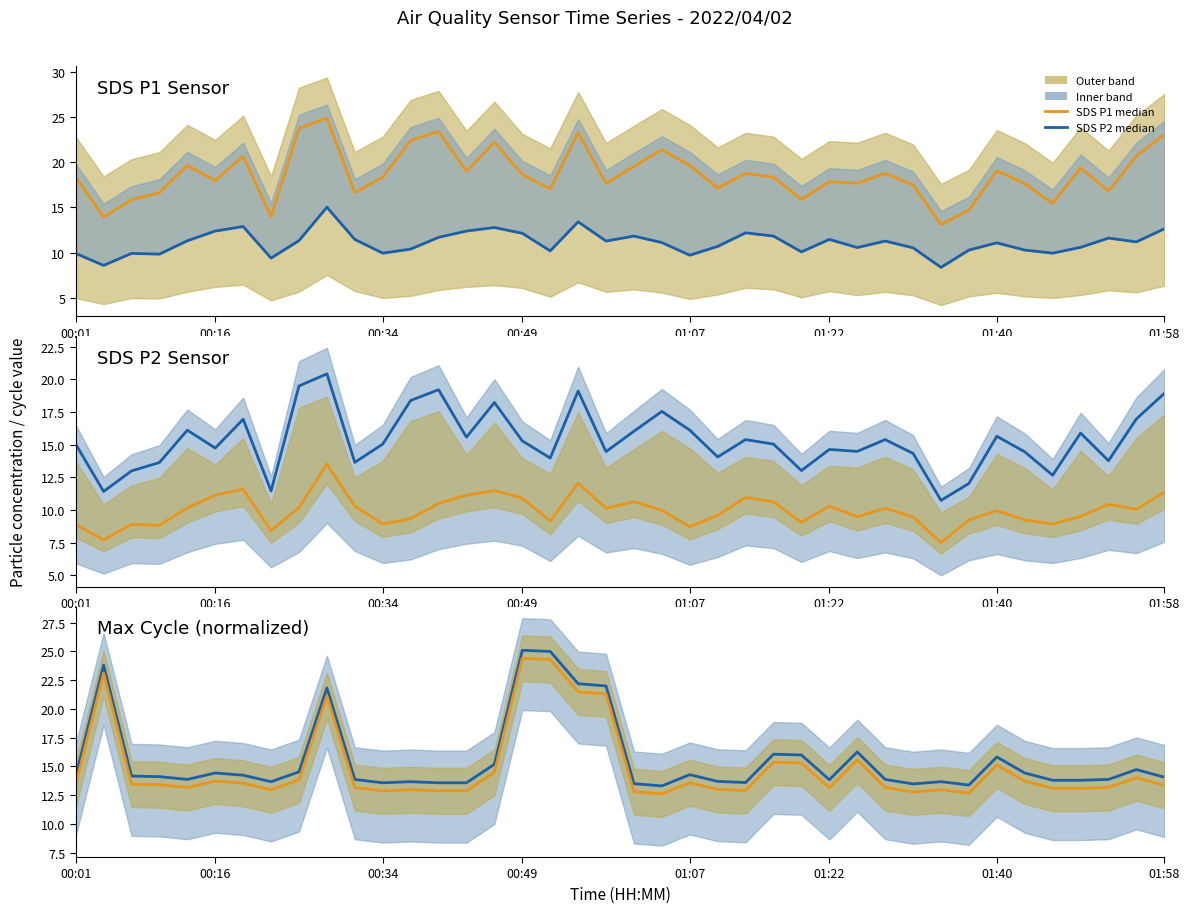

What is the average value of the Median (series 1) series?

15.5